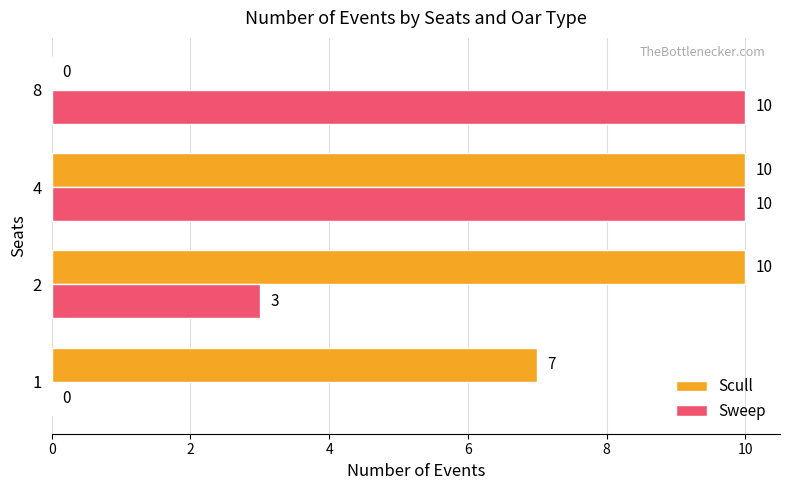

The Sweep series shows 15 at 4. True or false?

False